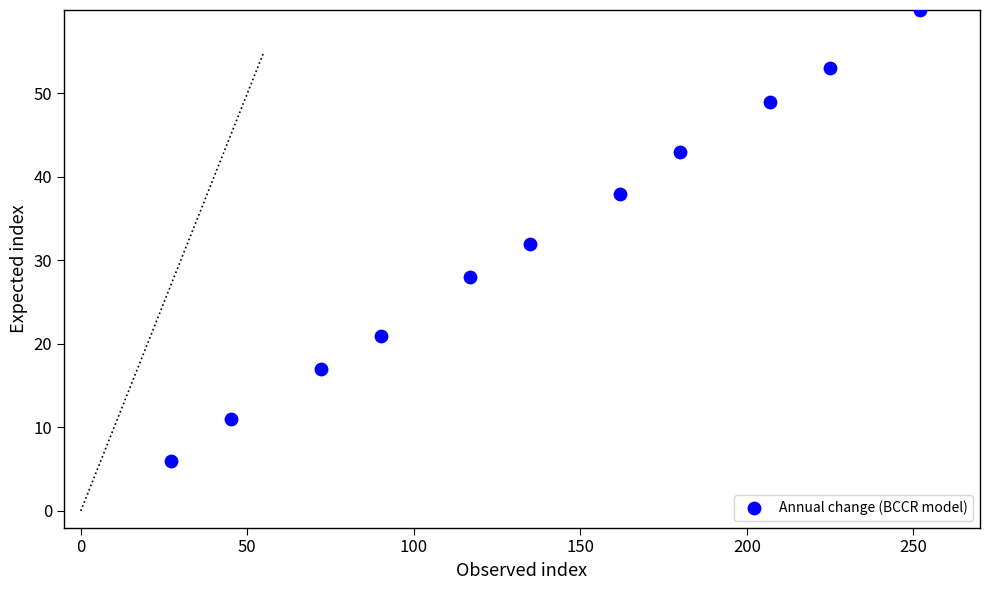

What Y value in the scatter plot is closest to 33?

32